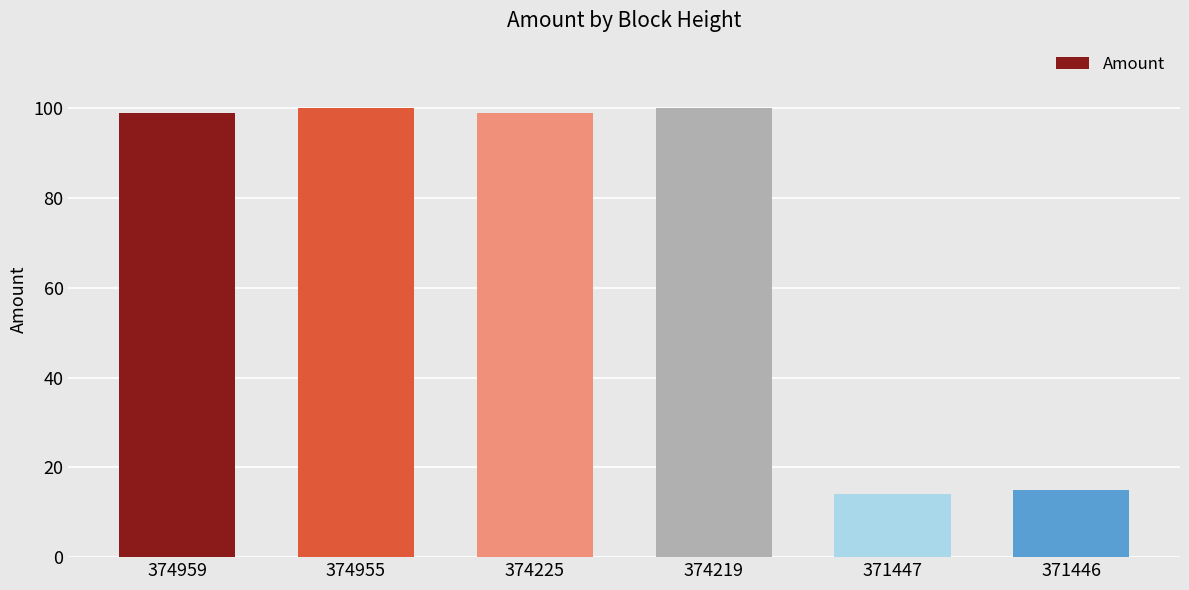

What is the difference between the maximum and minimum values?

86